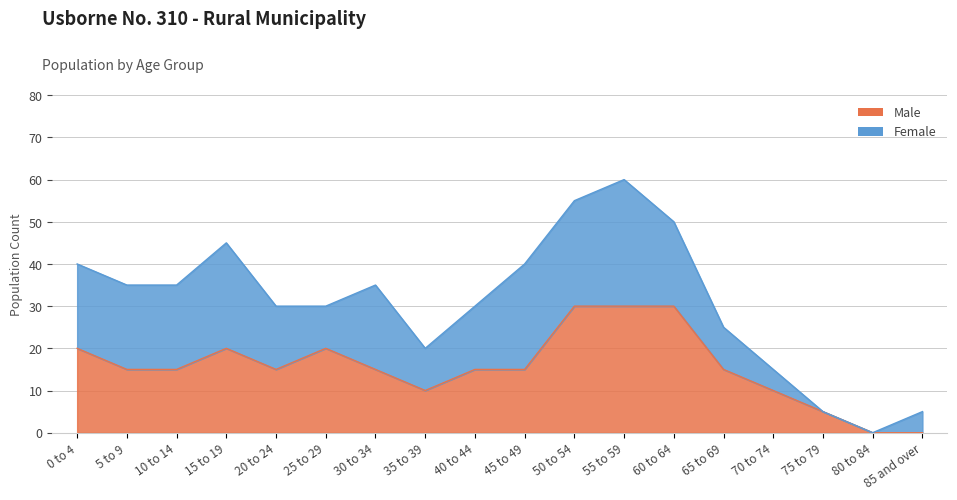

What is the ratio of the value at 45 to 49 to the value at 0 to 4?

0.8